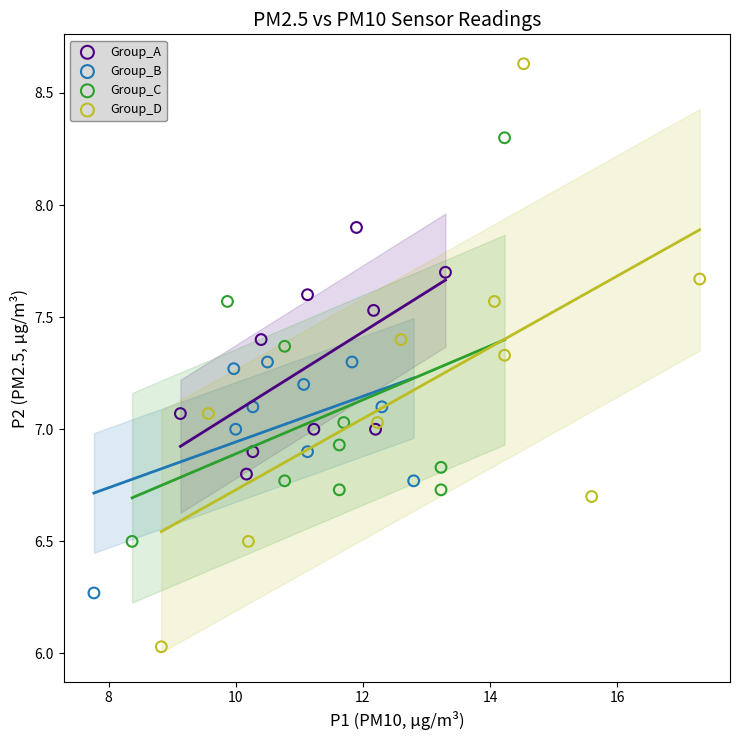

Which series reaches the maximum Y coordinate?

Group_D